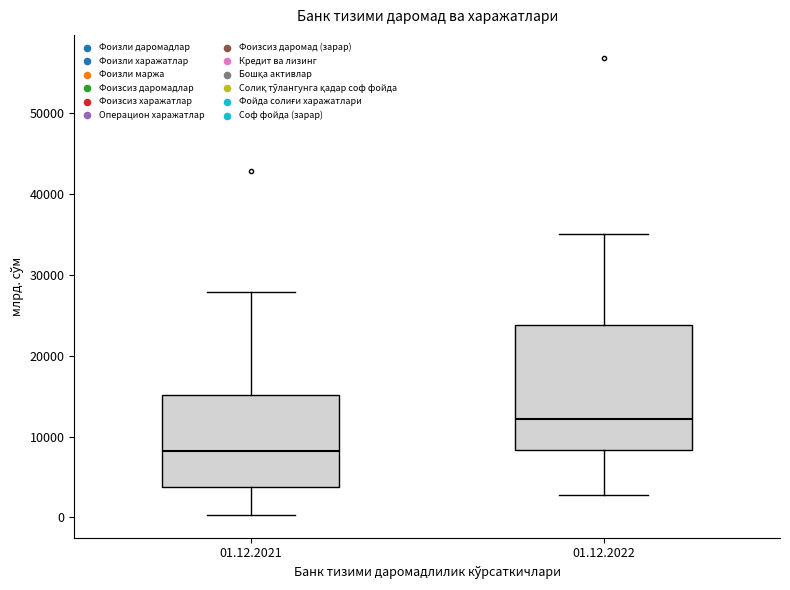

Reading left to right, transcribe this box plot: for each box, give where its median line is, the range the box spans, and where its two whiskers end, as read against the y-axis. The values are not printed on the chart, so give them approximately, as read against the axis.

01.12.2021: median 8000, box 4000 to 15000, whiskers 0 to 28000
01.12.2022: median 12000, box 8000 to 24000, whiskers 3000 to 35000